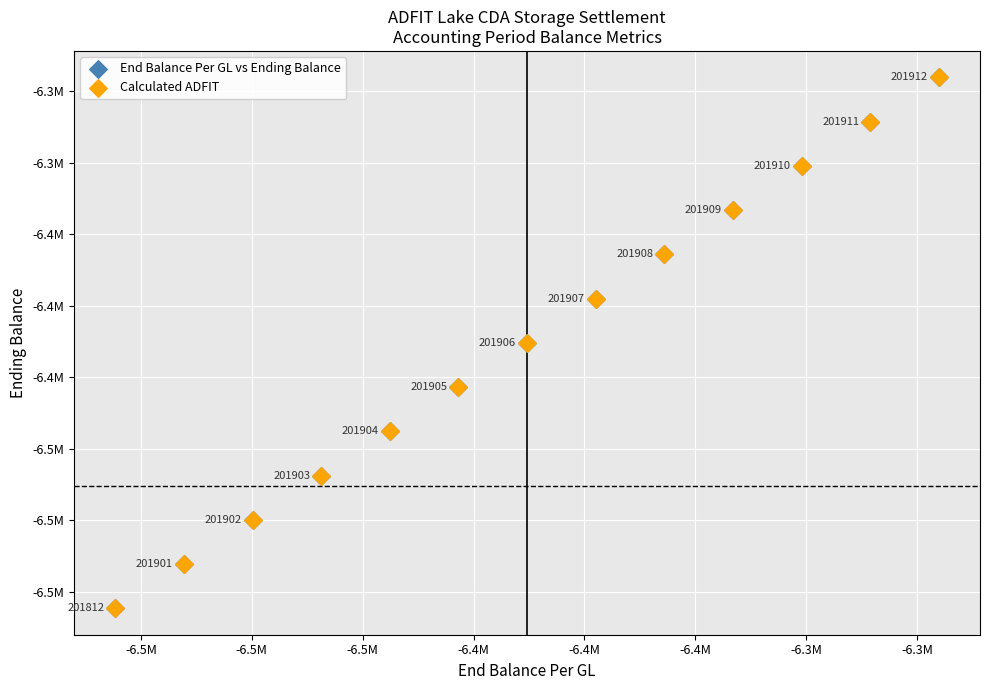

What are all the series names shown in the legend?

End Balance Per GL vs Ending Balance, Calculated ADFIT